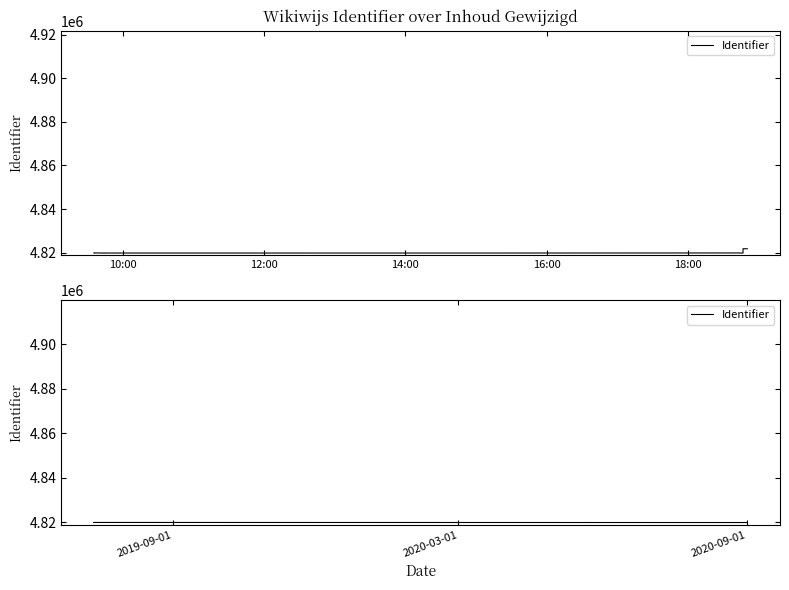

What is the difference between the maximum and minimum values?

38